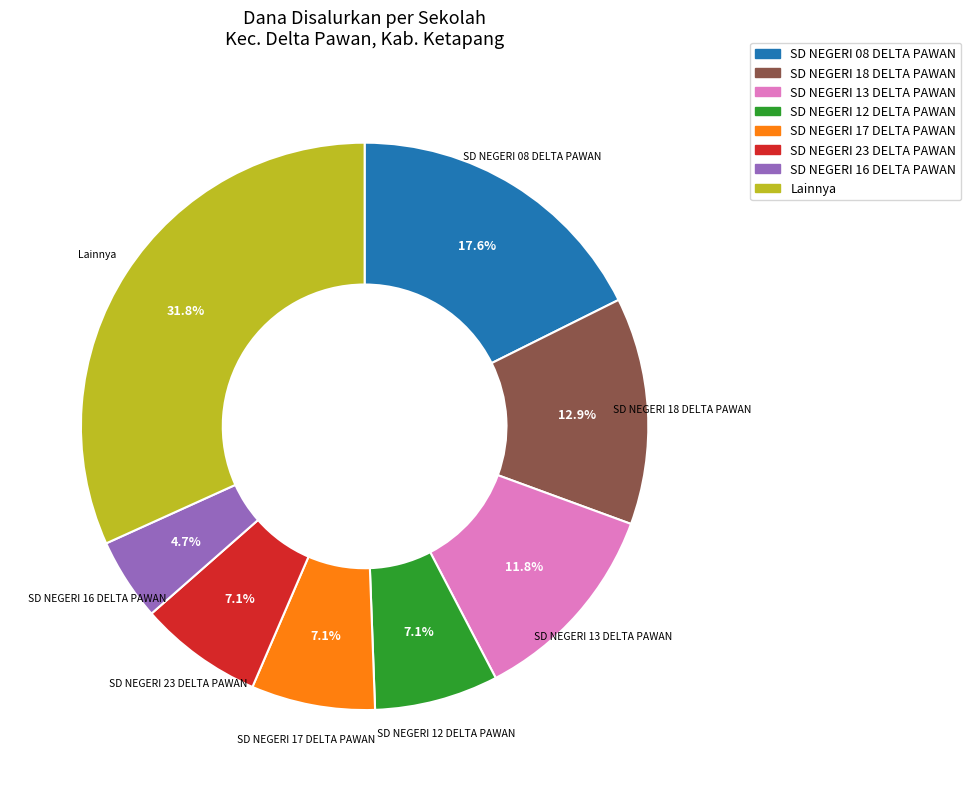

Combined, what portion of the pie is Lainnya and SD NEGERI 08 DELTA PAWAN?

49.4%